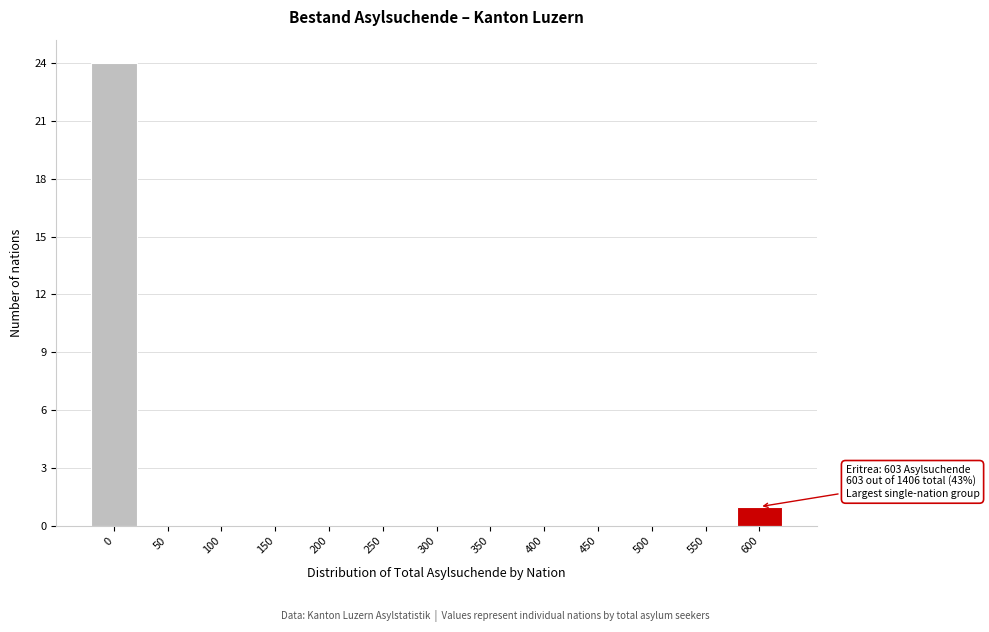

Reading right to left, extract all data points from this chart.

600=1	550=0	500=0	450=0	400=0	350=0	300=0	250=0	200=0	150=0	100=0	50=0	0=24